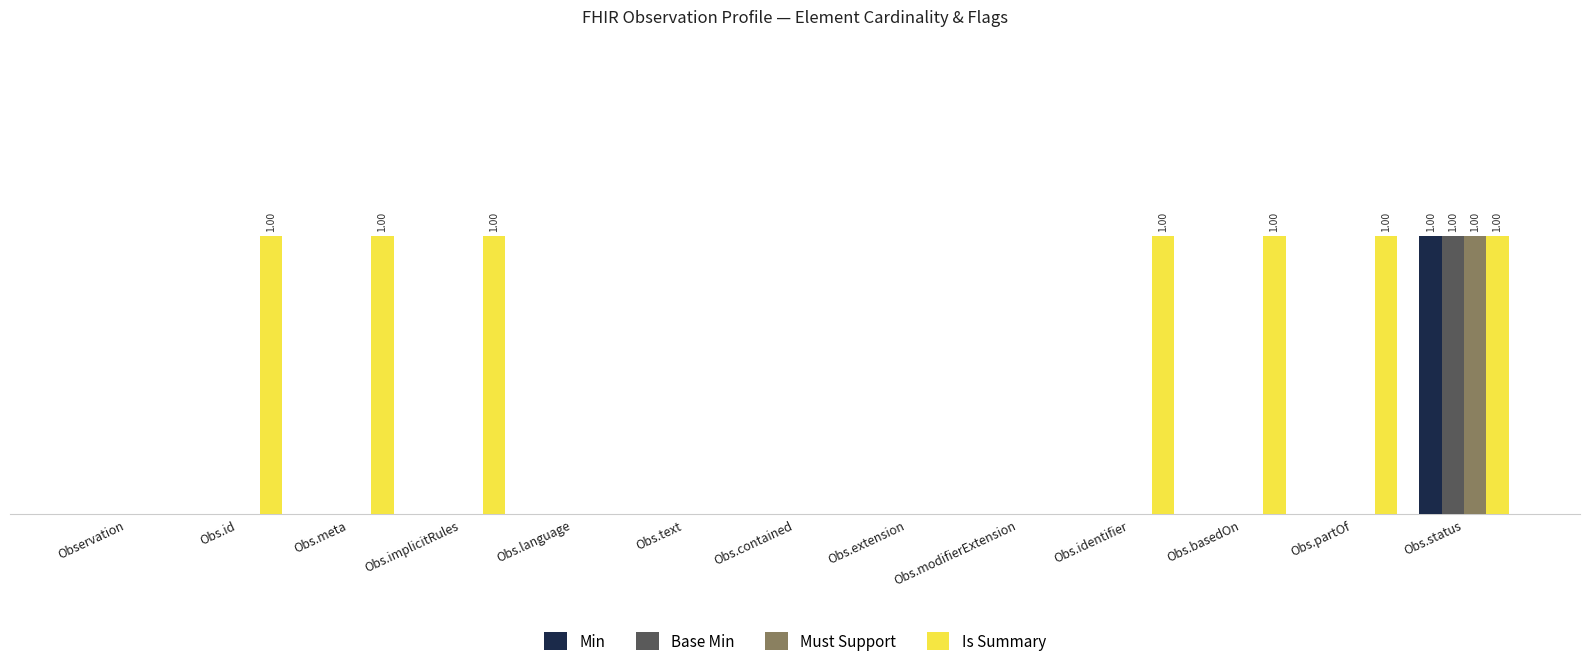

Does the chart contain stacked bars?

No